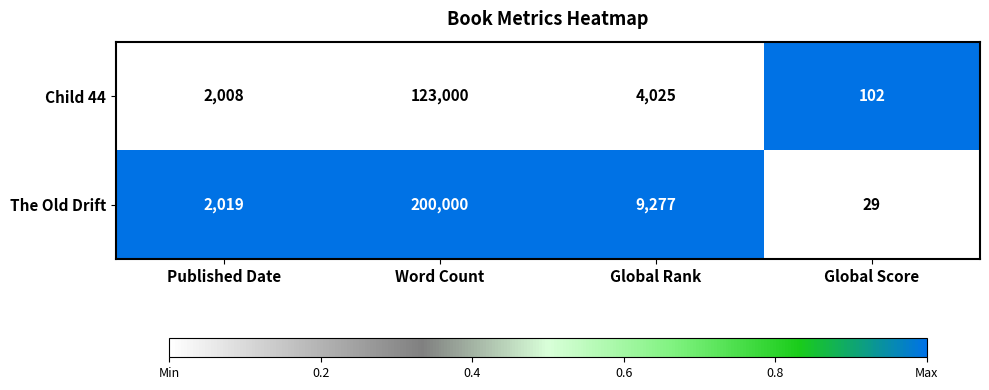

Which series changed the most between Published Date and Global Rank?

The Old Drift